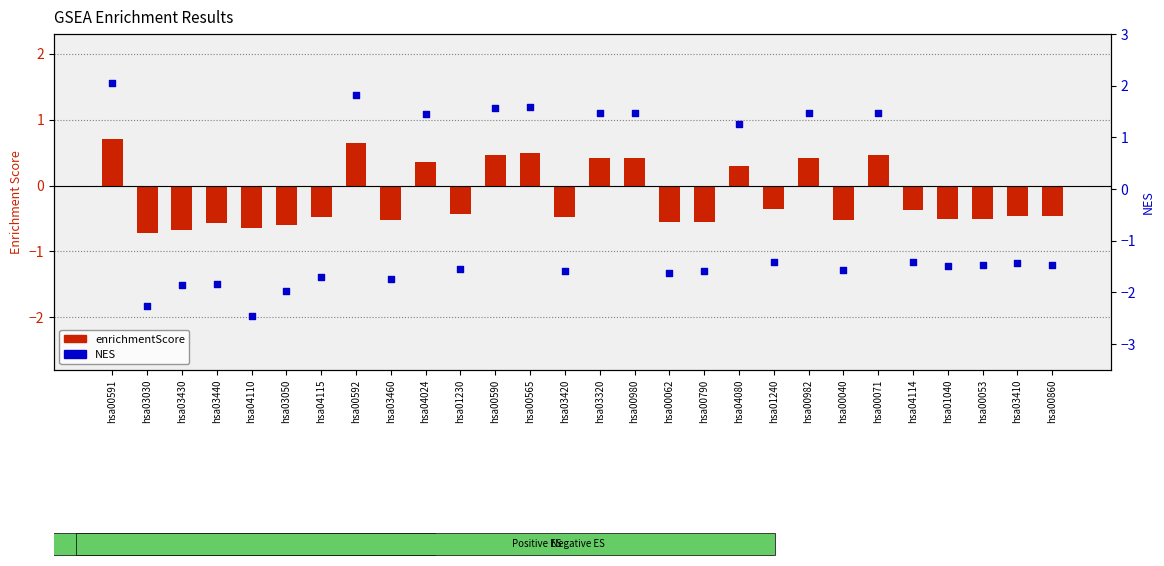

What are all the series names shown in the legend?

enrichmentScore, NES